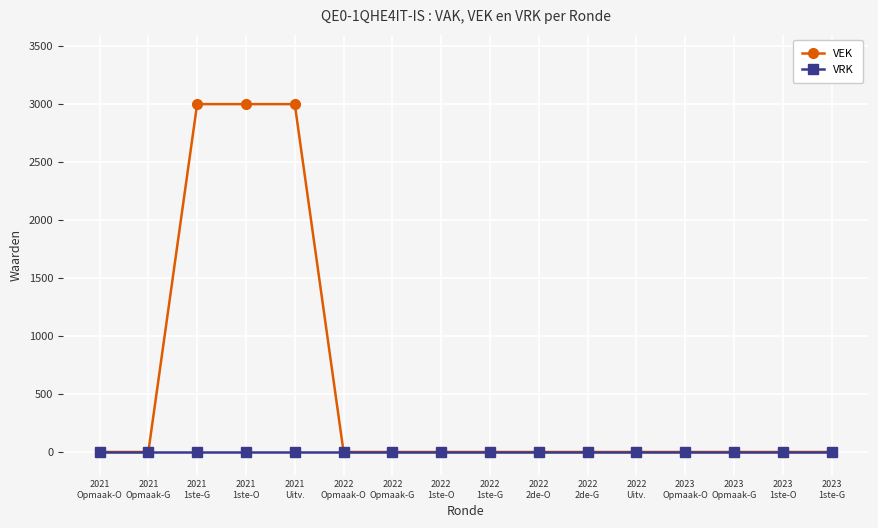

What is the label of the 2nd point from the right?

2023
1ste-O